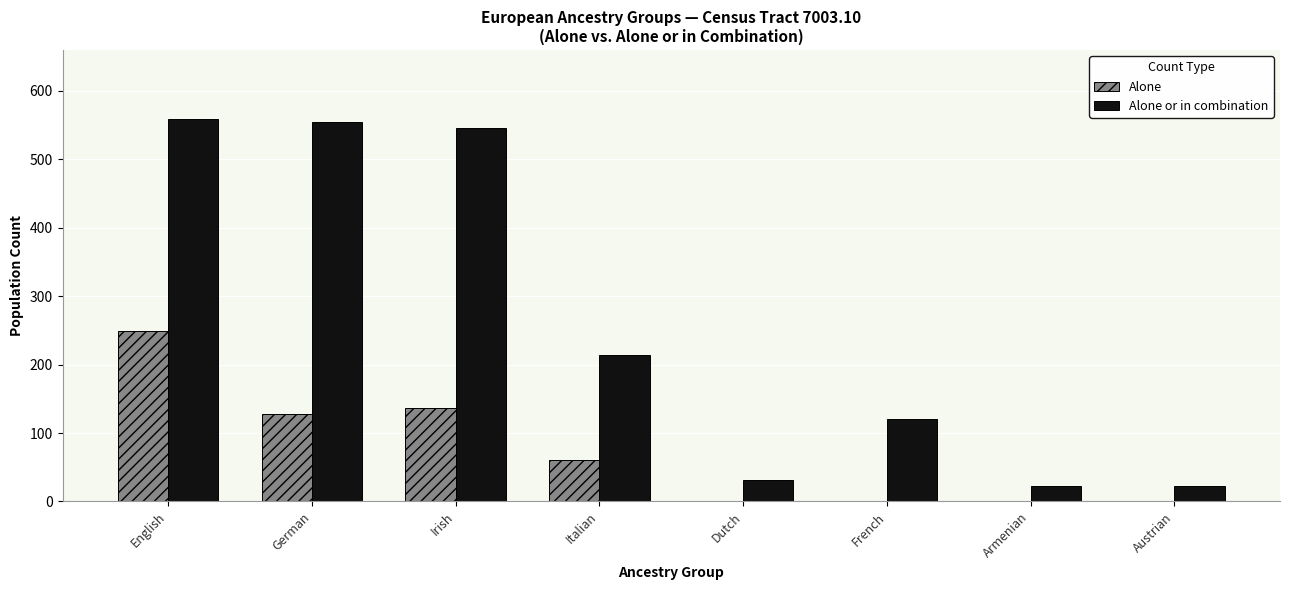

The value of Alone at Dutch is 172. True or false?

False